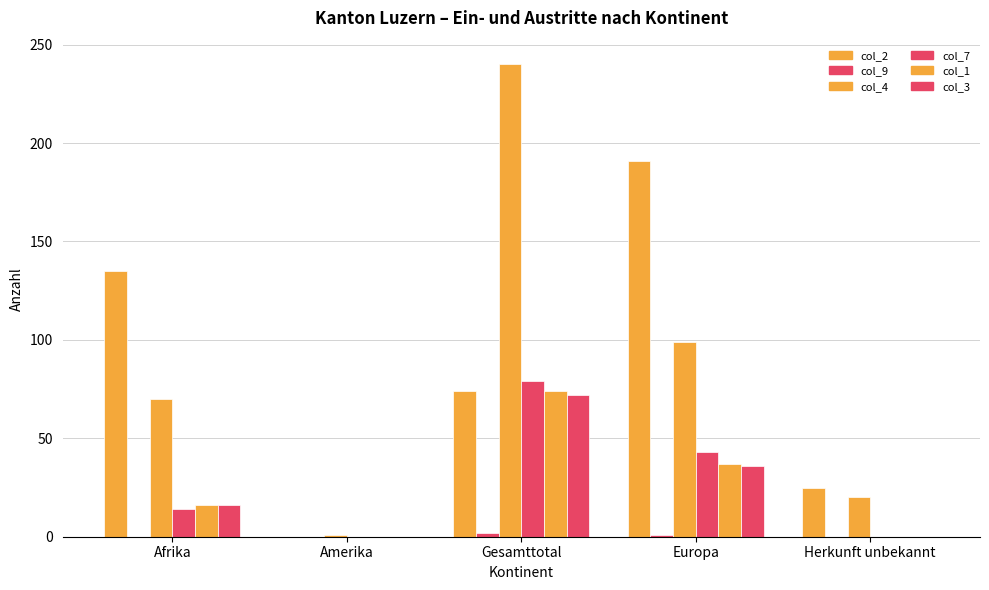

At which label is col_1 closest to 37?

Europa